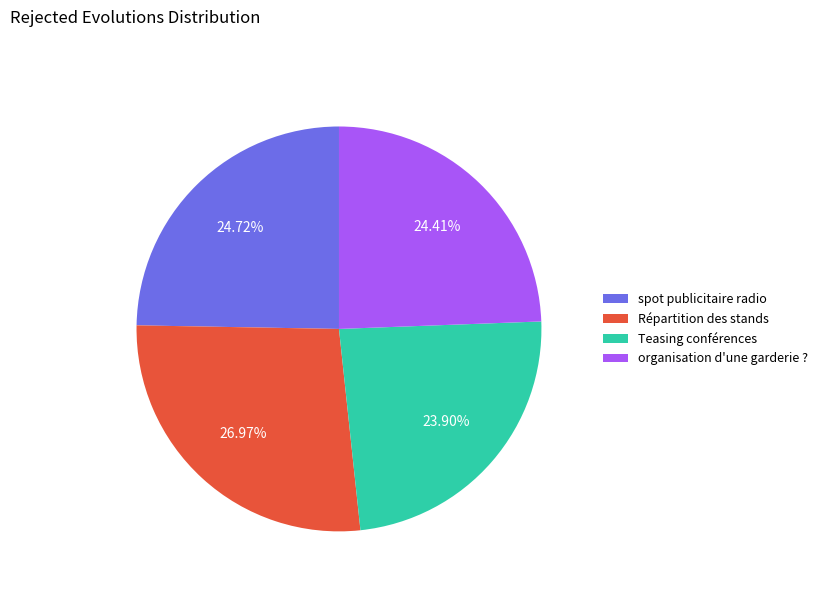

Which has a higher value, Répartition des stands or Teasing conférences?

Répartition des stands